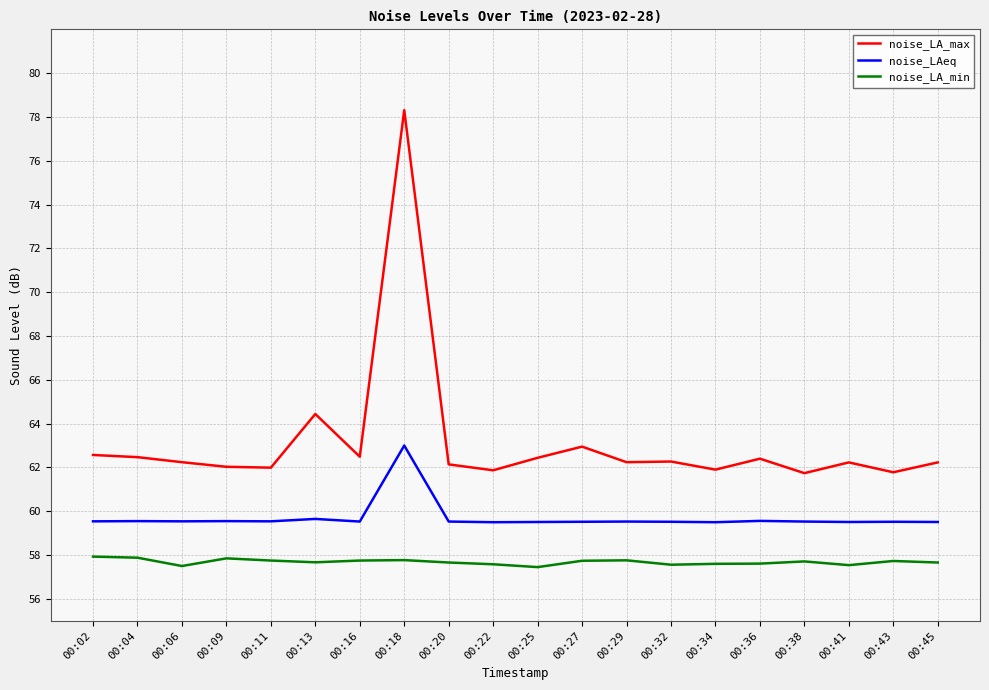

True or false: noise_LAeq and noise_LA_max intersect in this chart.

False